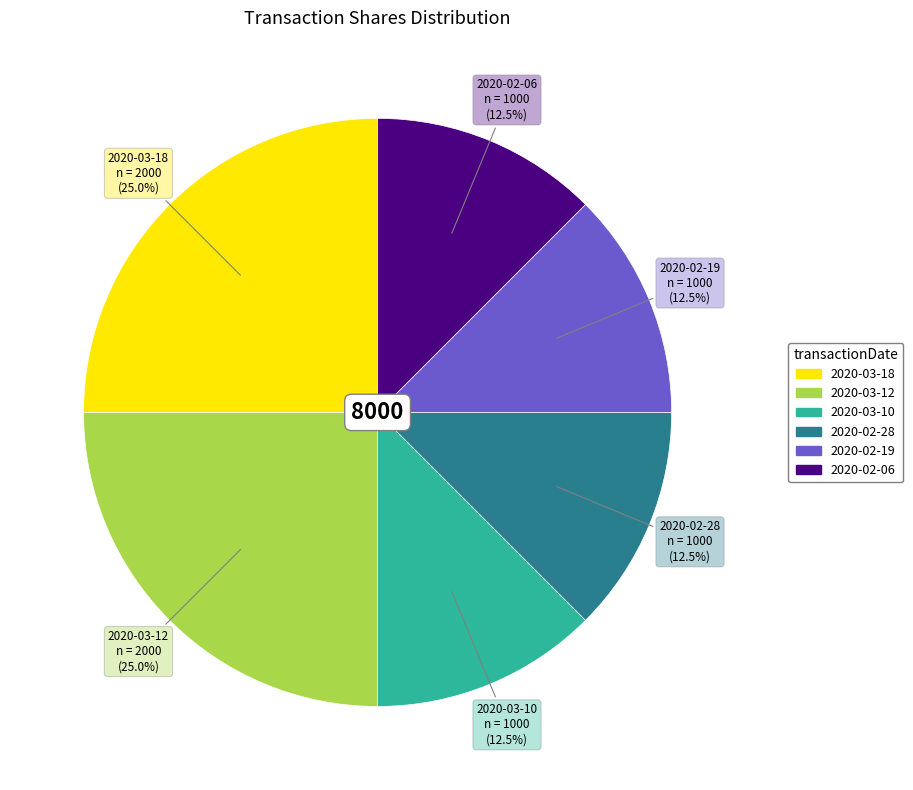

Is there a majority slice in this chart?

No